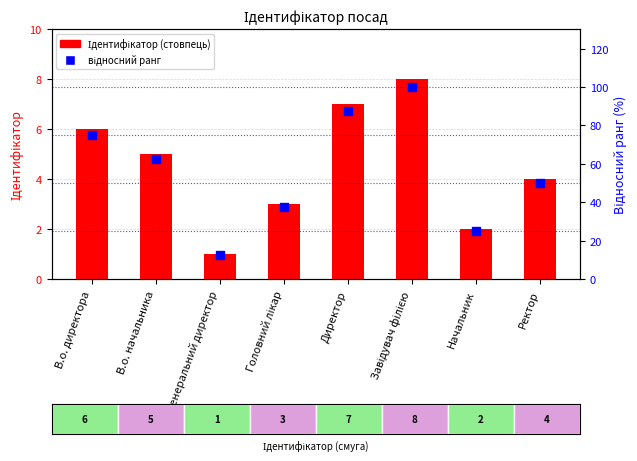

Which series has the largest Y range (max minus min)?

відносний ранг